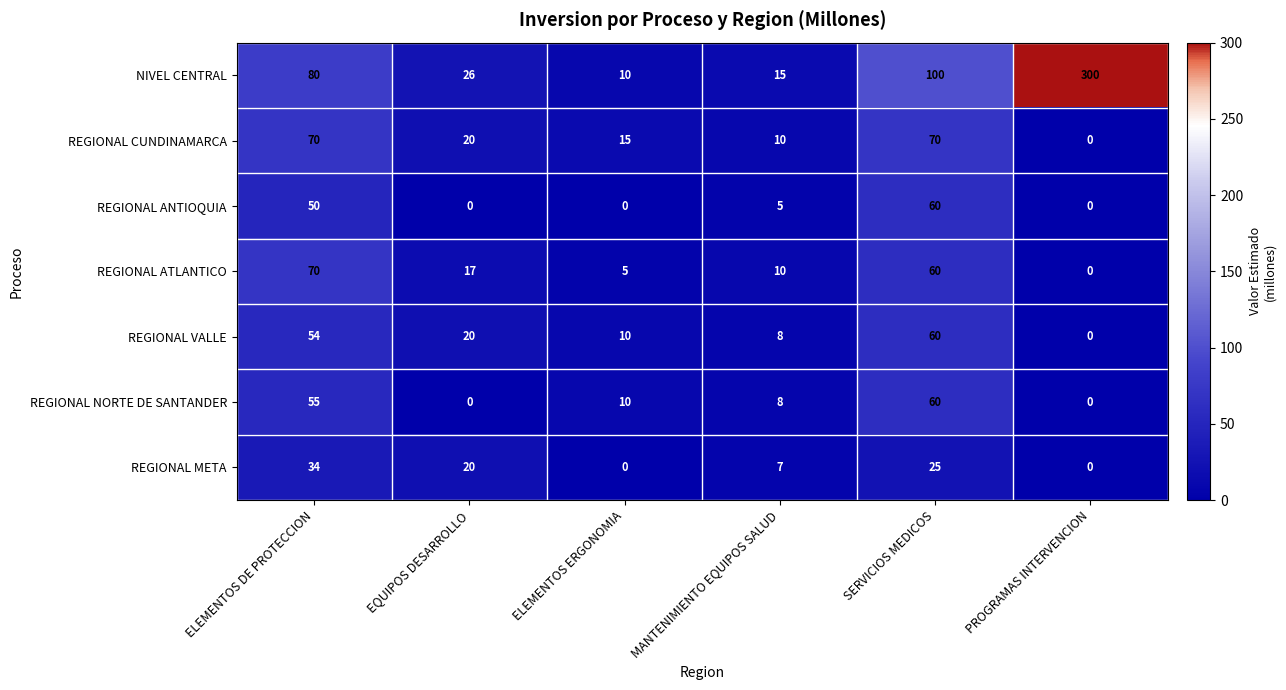

What is the total value across all series at MANTENIMIENTO EQUIPOS SALUD?

63